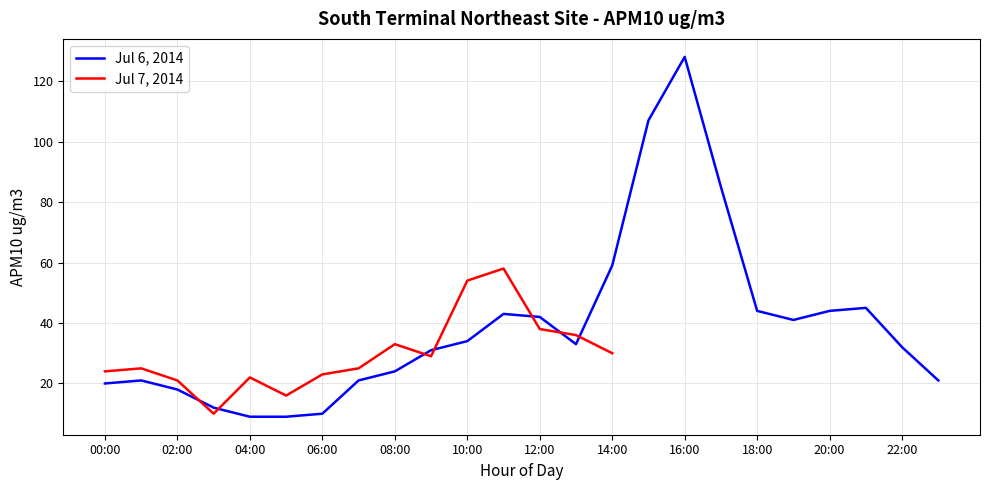

True or false: Jul 6, 2014 has a value of 128 at 16:00.

True